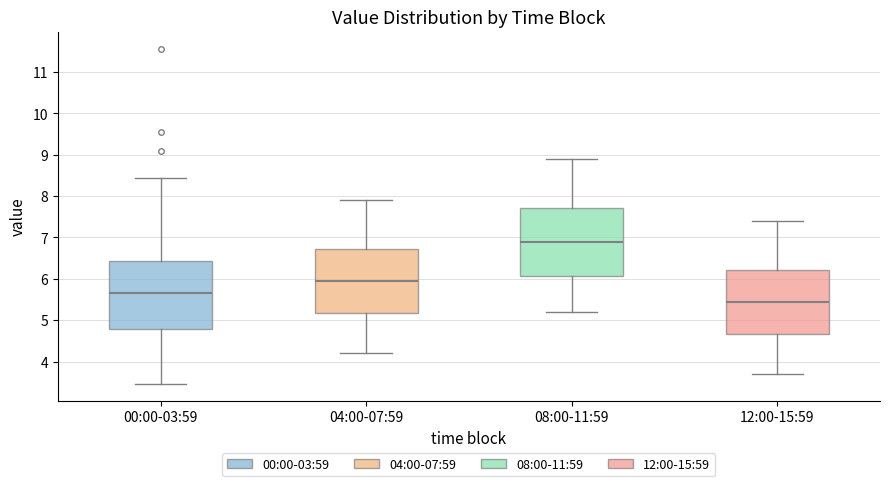

Which box has the lowest median line?

12:00-15:59